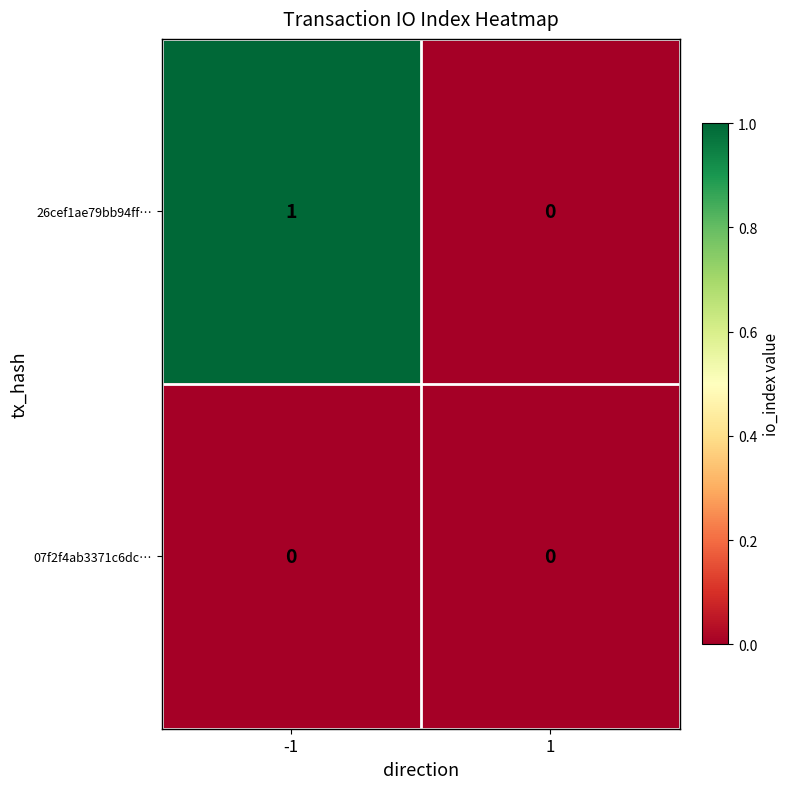

Which series changed the most between -1 and 1?

26cef1ae79bb94ff…